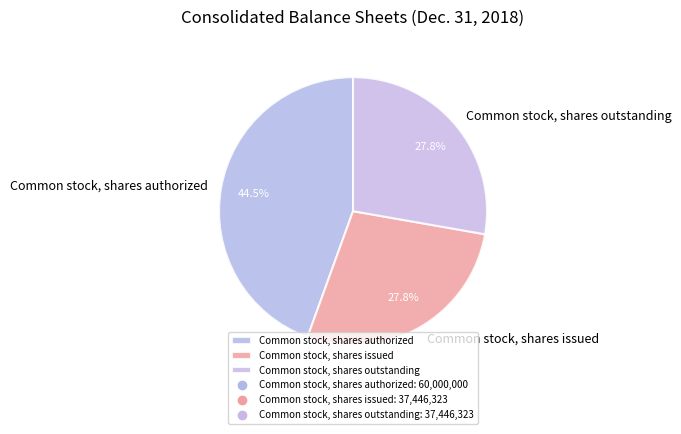

Which has a higher value, Common stock, shares authorized or Common stock, shares issued?

Common stock, shares authorized